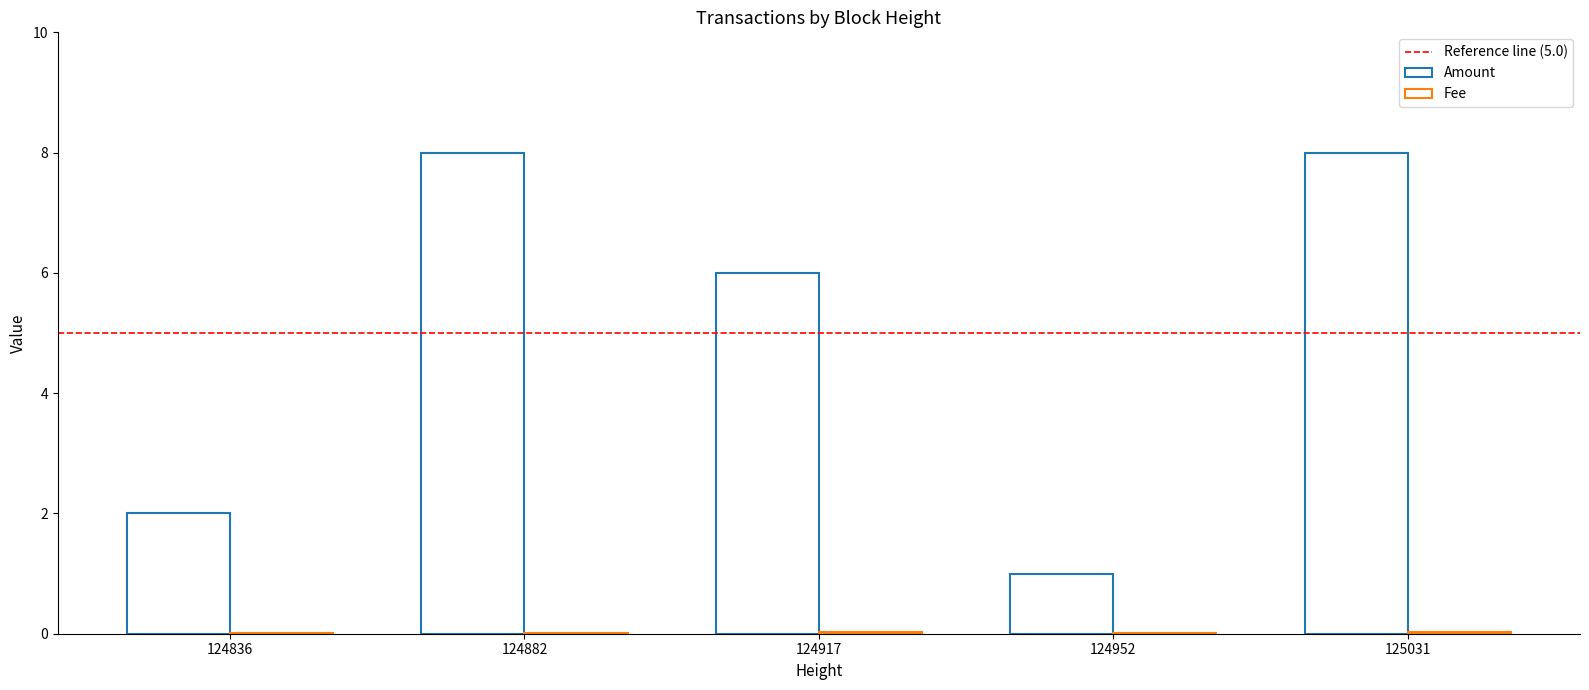

List the labels in order of Fee value, smallest first.

124836, 124882, 124952, 124917, 125031